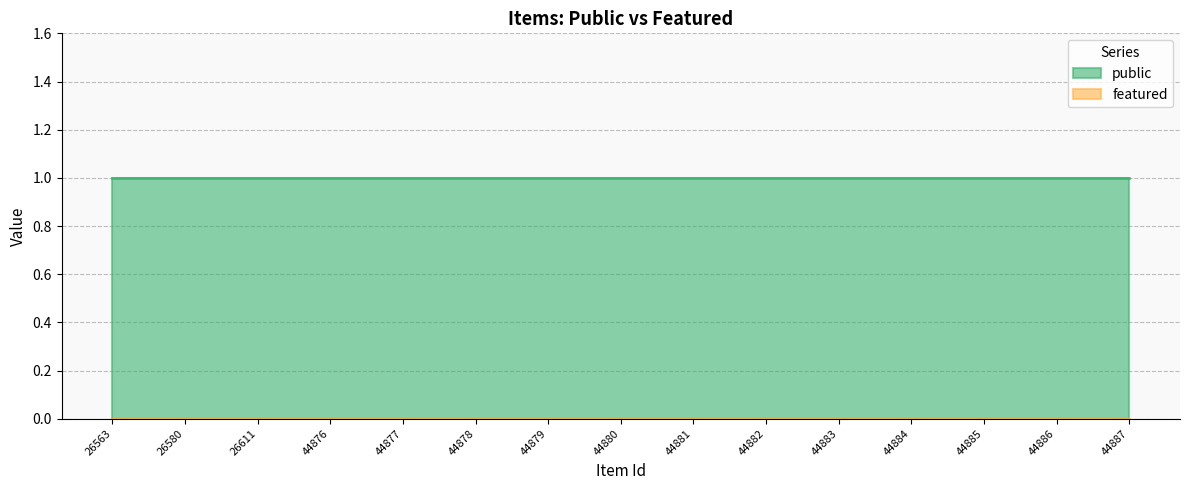

True or false: featured has more than 0 interior local peaks.

False